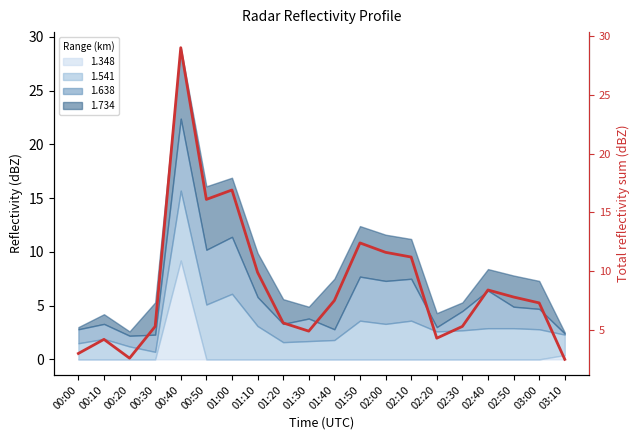

At which category does the data reach its first local valley?

00:20